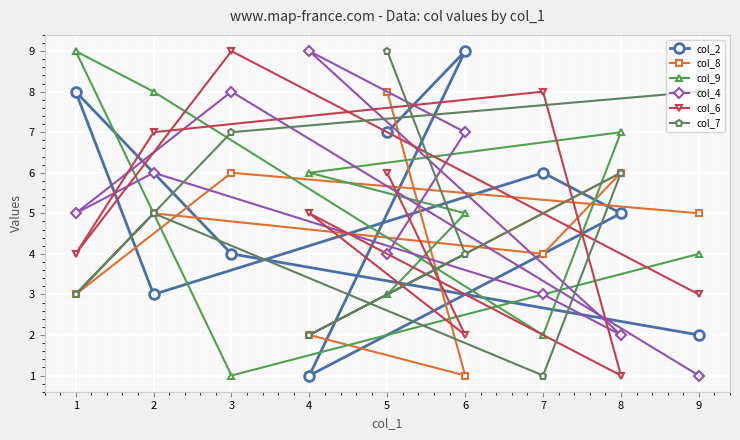

Reading left to right, what are all the values shown in this chart?

col_2: 1=8	2=3	3=4	4=1	5=7	6=9	7=6	8=5	9=2
col_8: 1=3	2=5	3=6	4=2	5=8	6=1	7=4	8=6	9=5
col_9: 1=9	2=8	3=1	4=6	5=3	6=5	7=2	8=7	9=4
col_4: 1=5	2=6	3=8	4=9	5=4	6=7	7=3	8=2	9=1
col_6: 1=4	2=7	3=9	4=5	5=6	6=2	7=8	8=1	9=3
col_7: 1=3	2=5	3=7	4=2	5=9	6=4	7=1	8=6	9=8